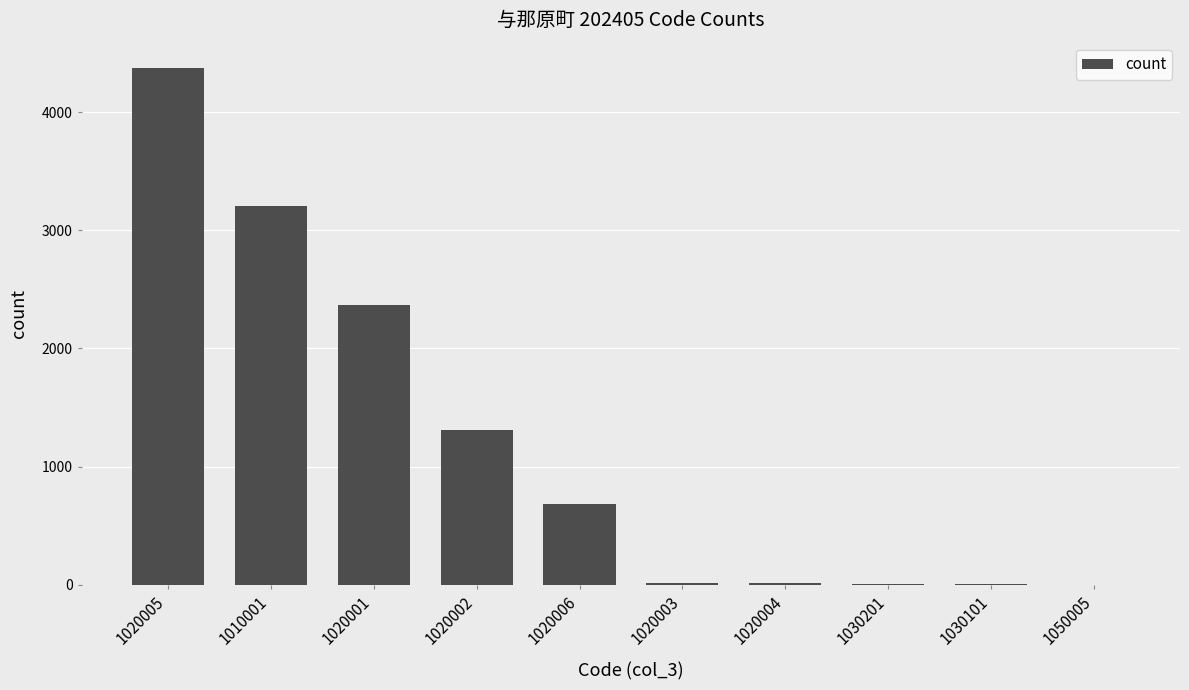

What is the sum of the values at 1020002 and 1030201?

1321